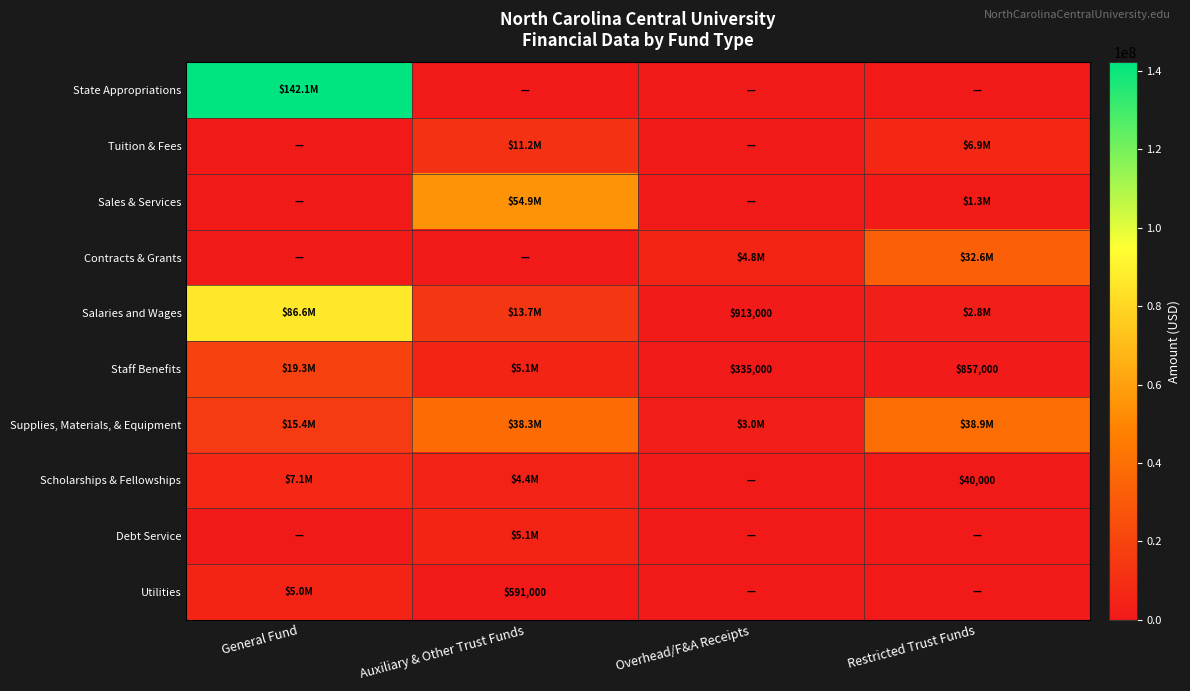

What is the greatest value displayed?

142136000